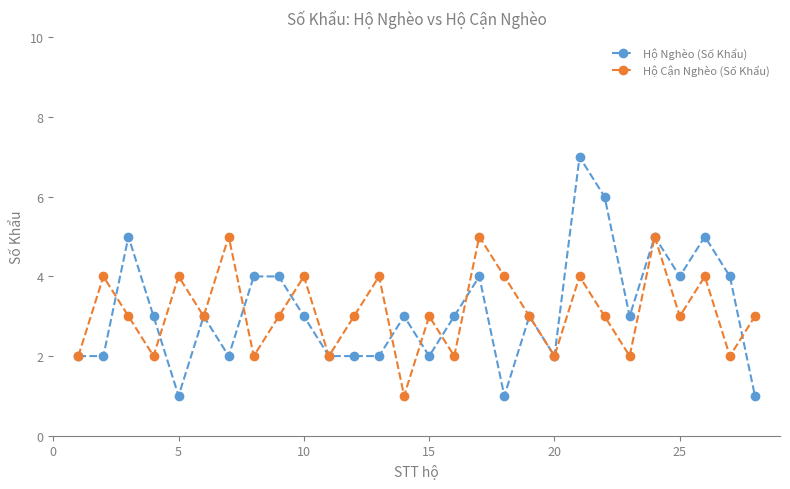

What are all the series names shown in the legend?

Hộ Nghèo (Số Khẩu), Hộ Cận Nghèo (Số Khẩu)